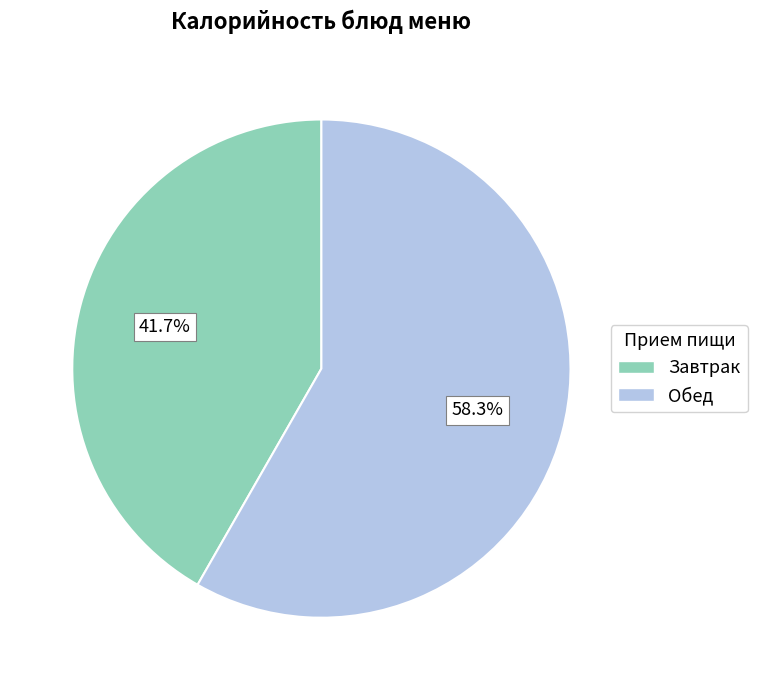

Does any single category account for the majority?

Yes